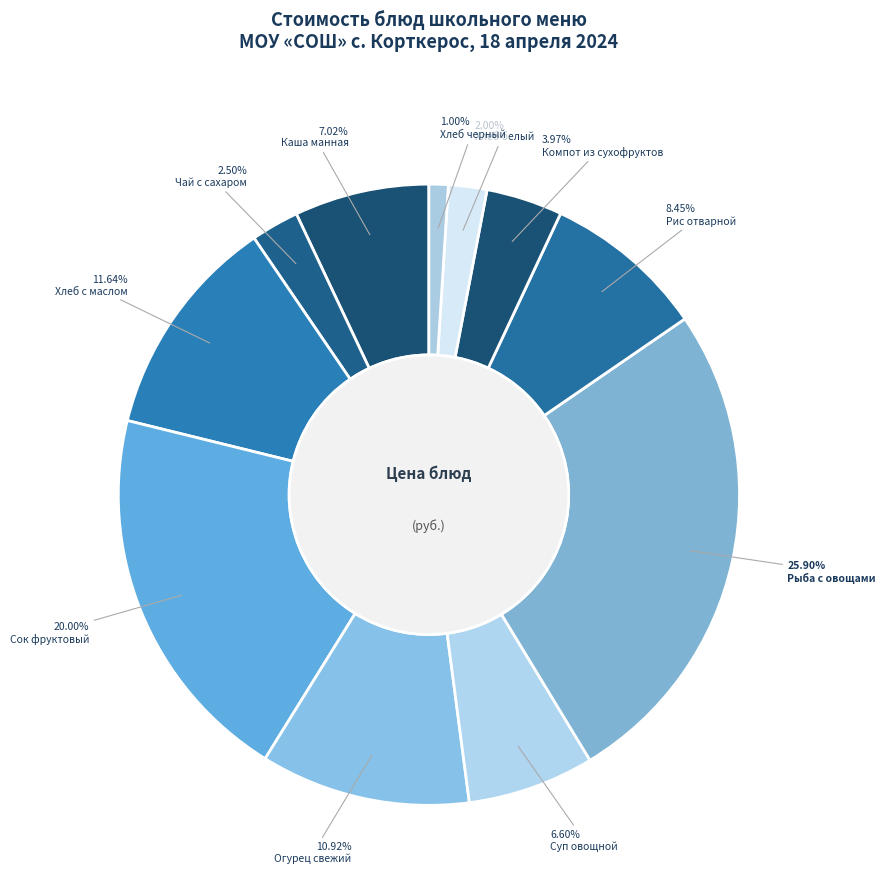

Combined, what portion of the pie is Сок фруктовый and Хлеб с маслом?

31.6%